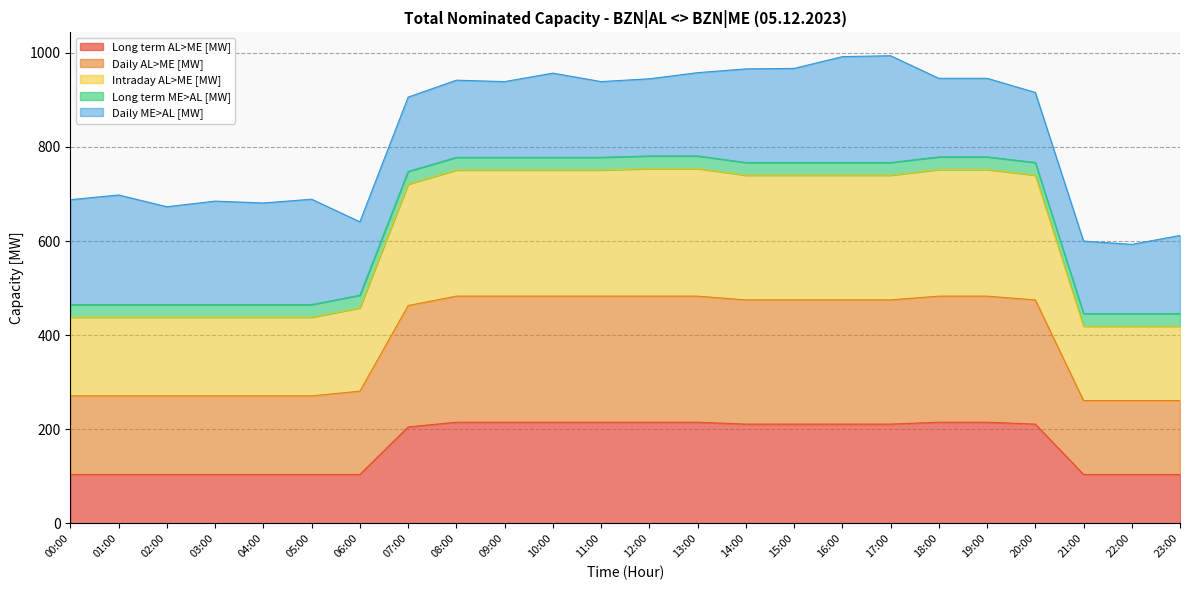

Is the value of Intraday AL>ME [MW] at 17:00 greater than the value of Long term AL>ME [MW] at 13:00?

Yes